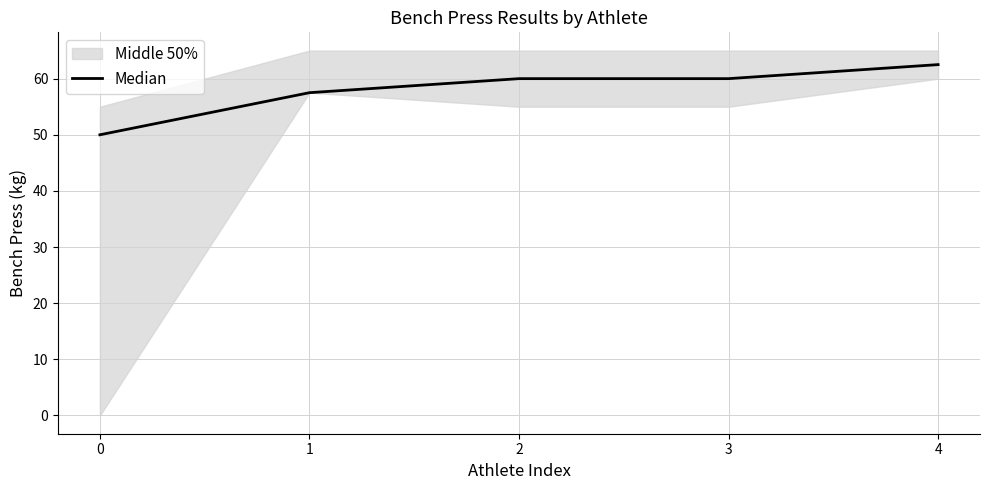

Reading left to right, what are all the values shown in this chart?

0=50.0	1=57.5	2=60.0	3=60.0	4=62.5